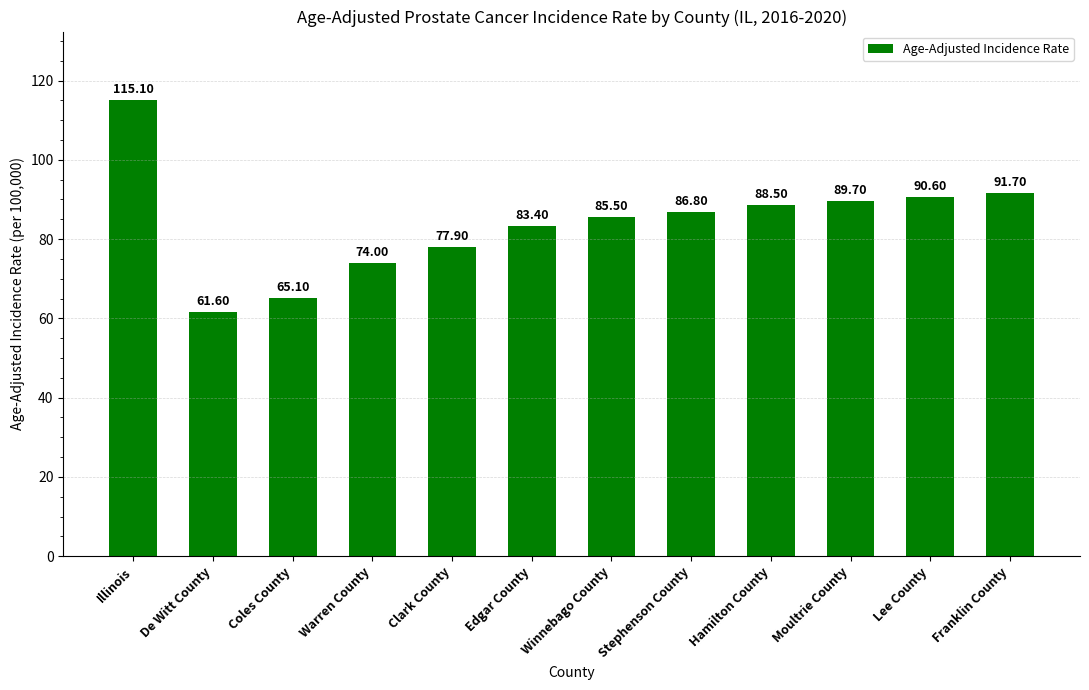

Which label corresponds to the smallest value in the chart?

De Witt County